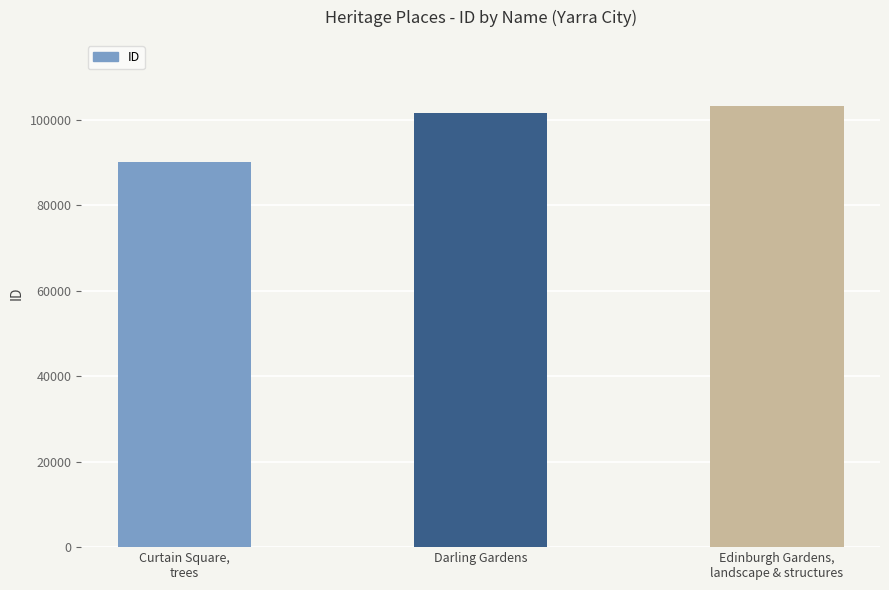

How many data points are less than 101627?

1